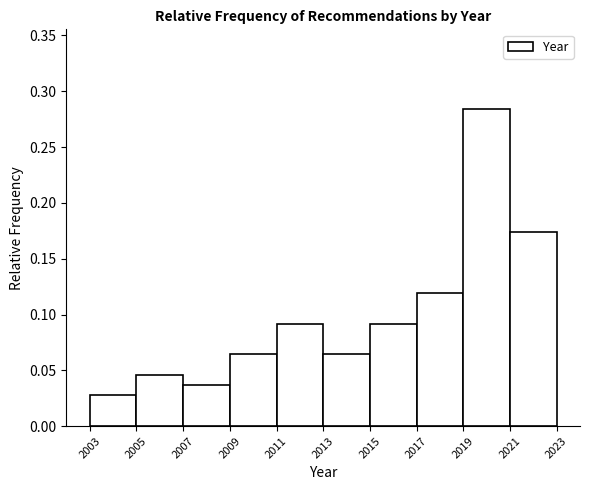

Reading left to right, transcribe this chart: for each bar, give the range it covers on the x-axis and its height. The values are not printed on the chart, so give them approximately, as read against the axis.

2003 to 2005: 0.030
2005 to 2007: 0.045
2007 to 2009: 0.035
2009 to 2011: 0.065
2011 to 2013: 0.090
2013 to 2015: 0.065
2015 to 2017: 0.090
2017 to 2019: 0.120
2019 to 2021: 0.285
2021 to 2023: 0.175